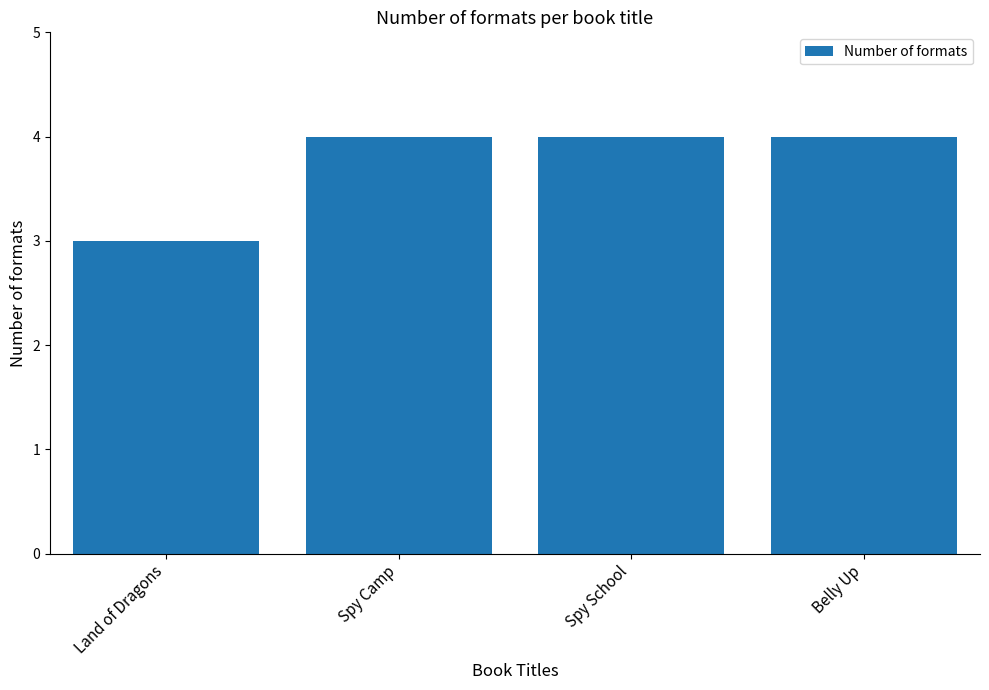

What position from the left is Spy School?

3